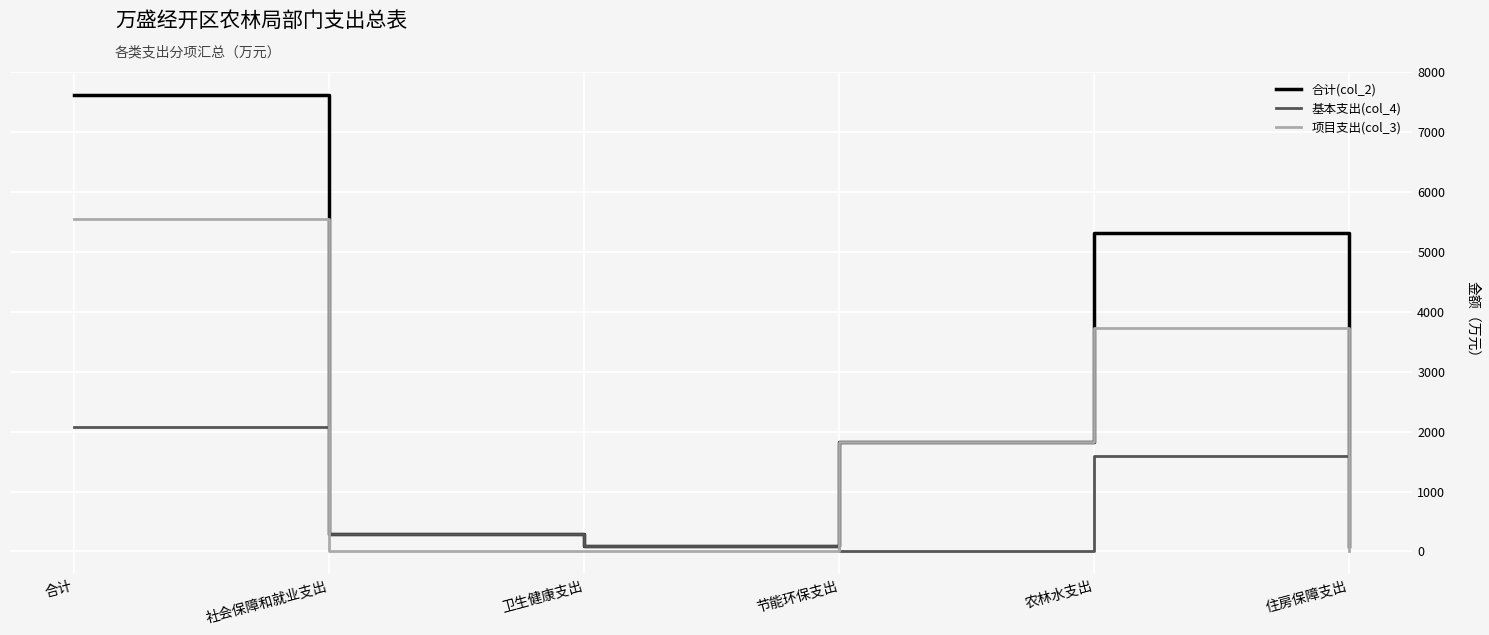

How many times do 项目支出(col_3) and 基本支出(col_4) cross each other?

3